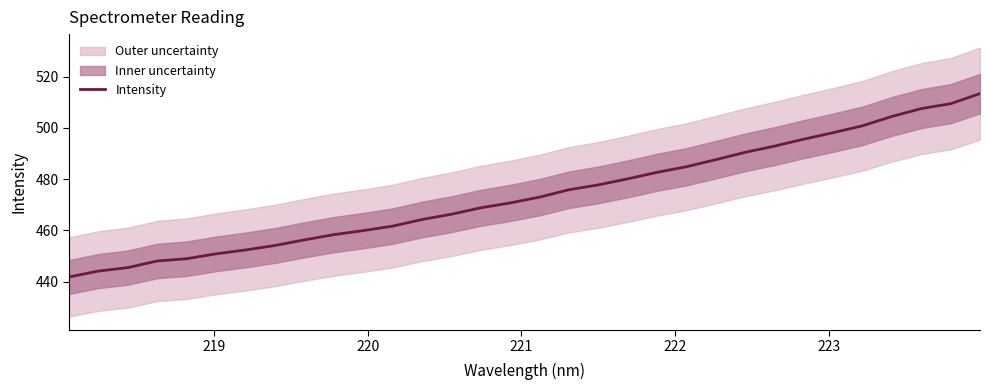

What is the highest value of the Intensity series?

513.4